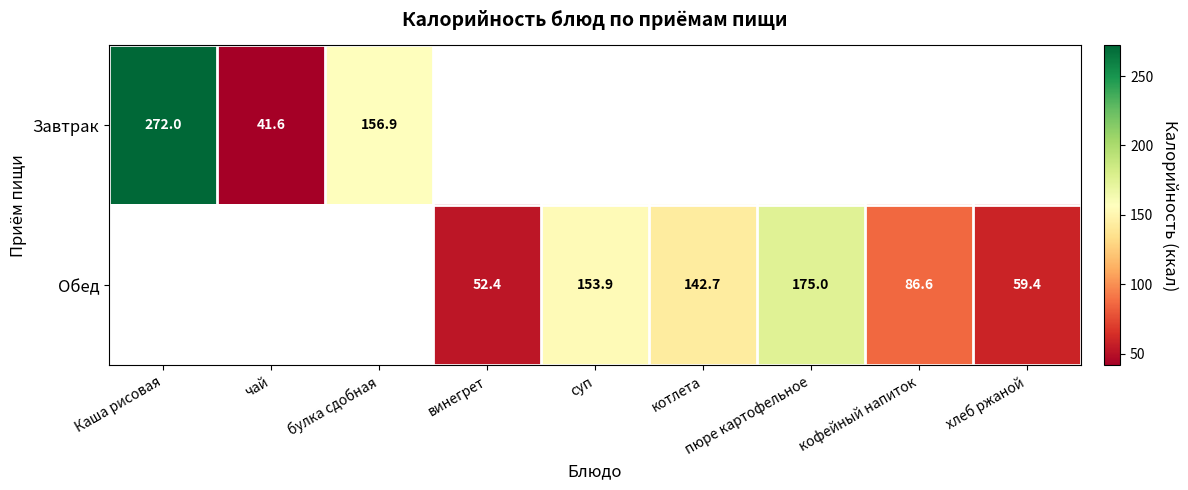

Is it true that Завтрак equals 41.6 at чай?

True